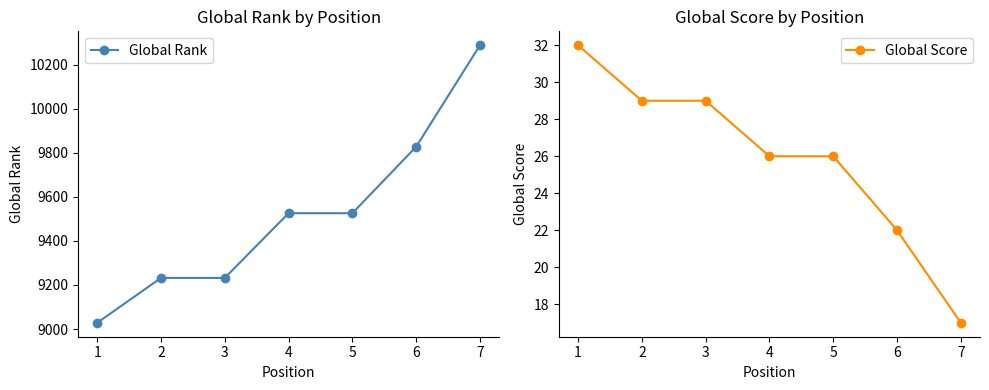

How many lines are shown in the chart?

2